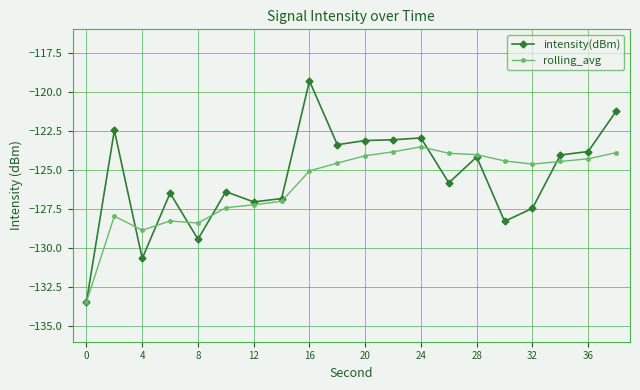

List the series in order of their peak value, lowest first.

rolling_avg, intensity(dBm)